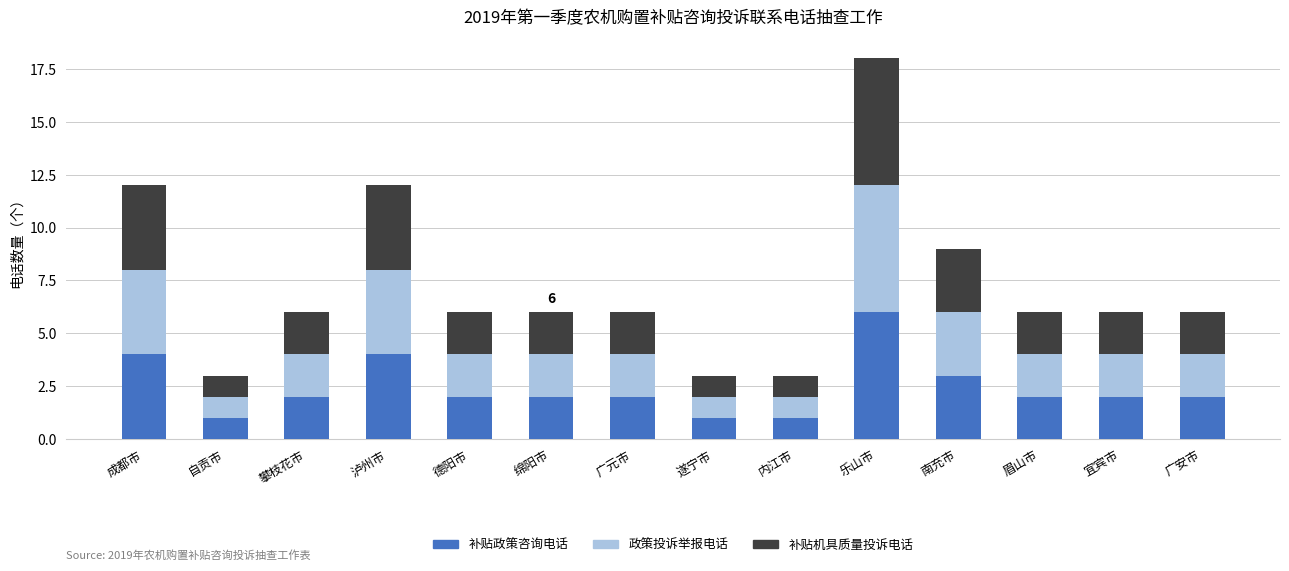

What is the sum of the 补贴政策咨询电话 values at 成都市 and 宜宾市?

6